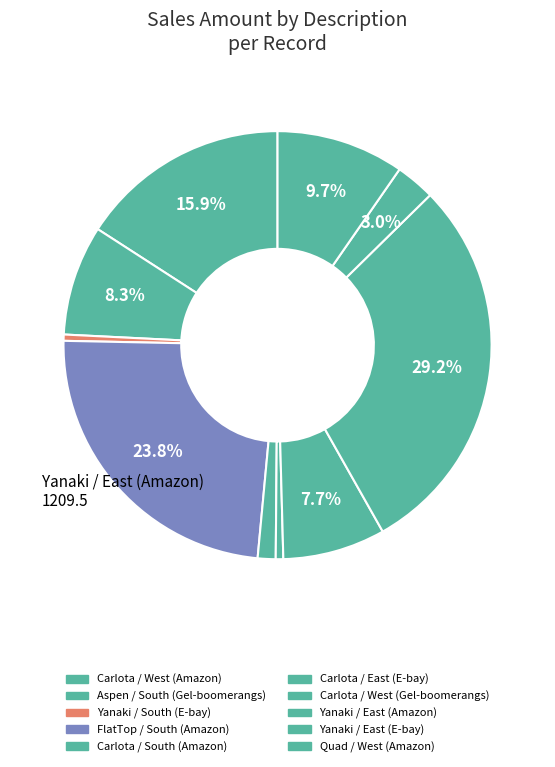

To the nearest percent, what portion does Yanaki / East (Amazon) represent?

29%